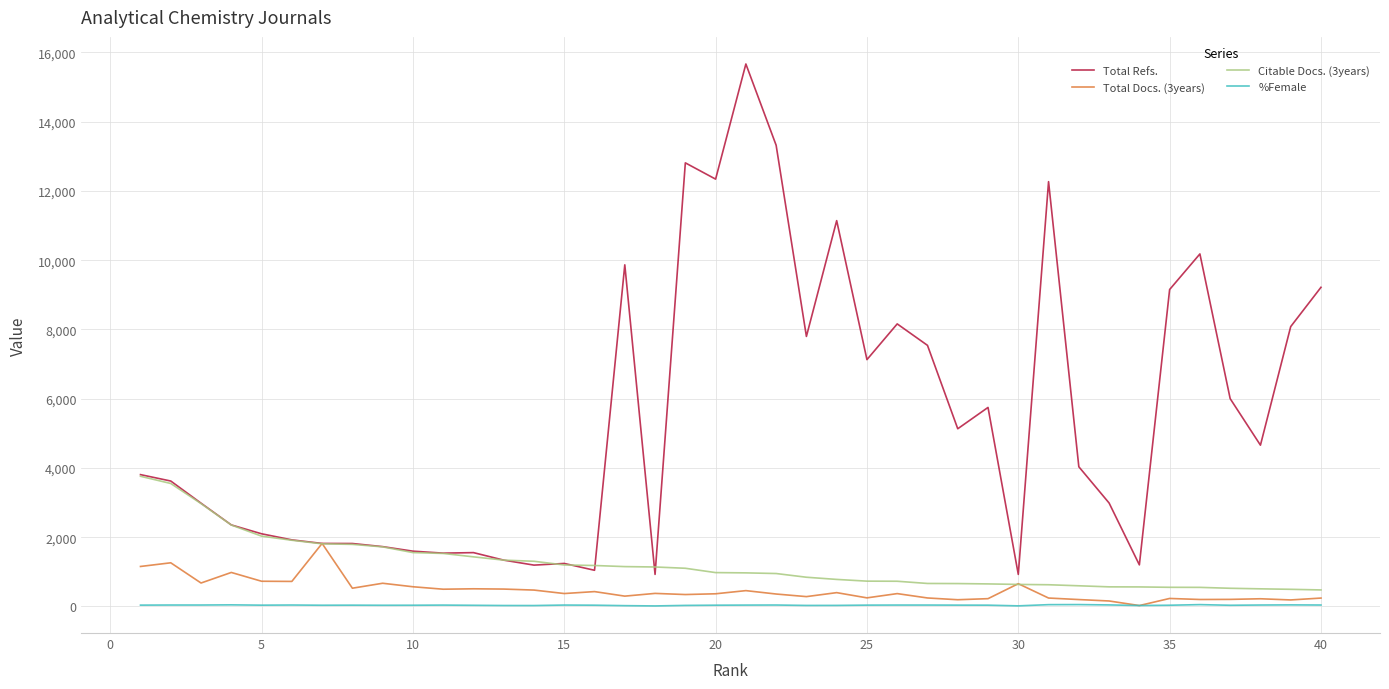

What is the maximum value shown in the chart?

15668